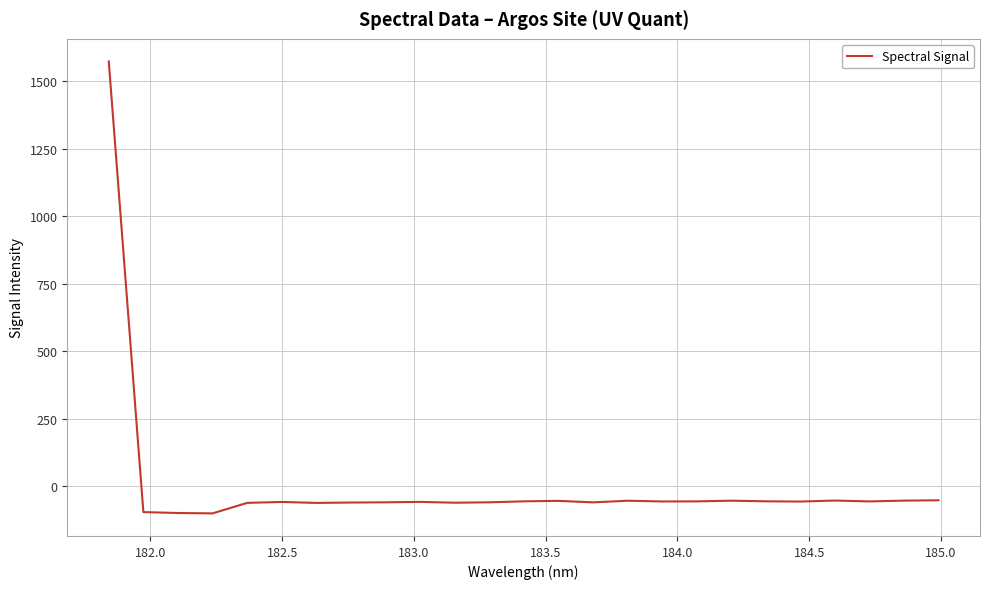

What is the maximum value shown in the chart?

1572.1